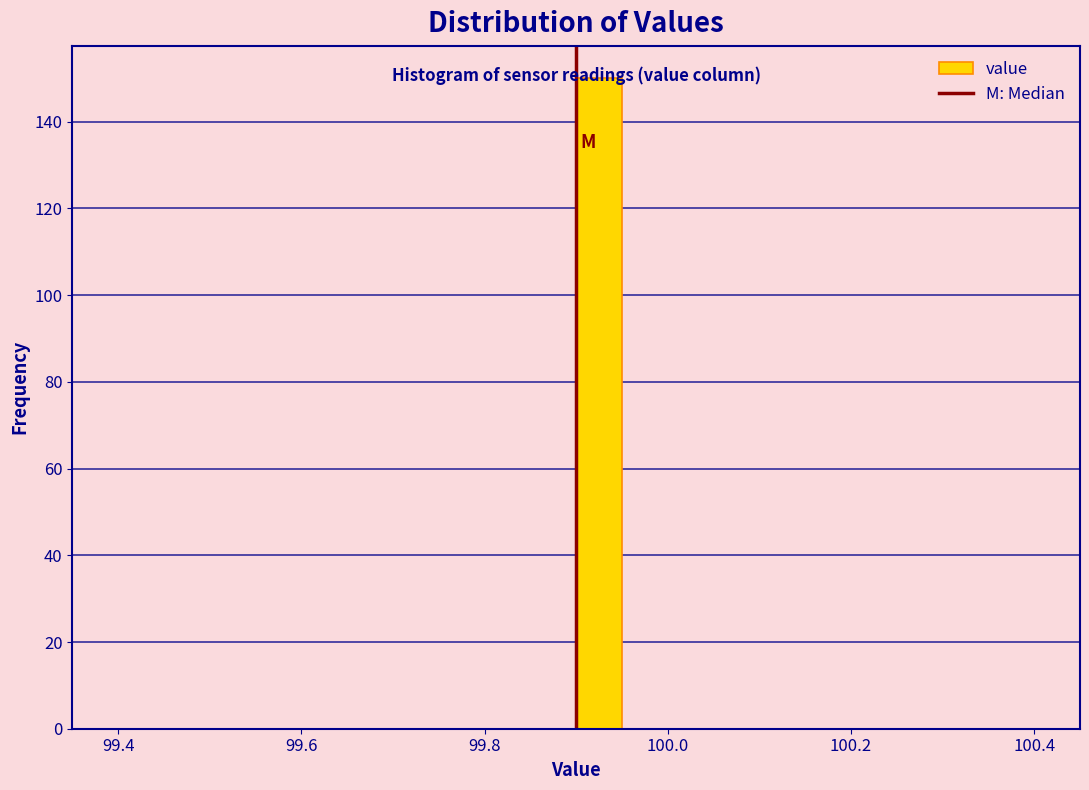

Around what value on the x-axis is the tallest bar? Give the approximate position of its centre, as read against the axis.

99.92